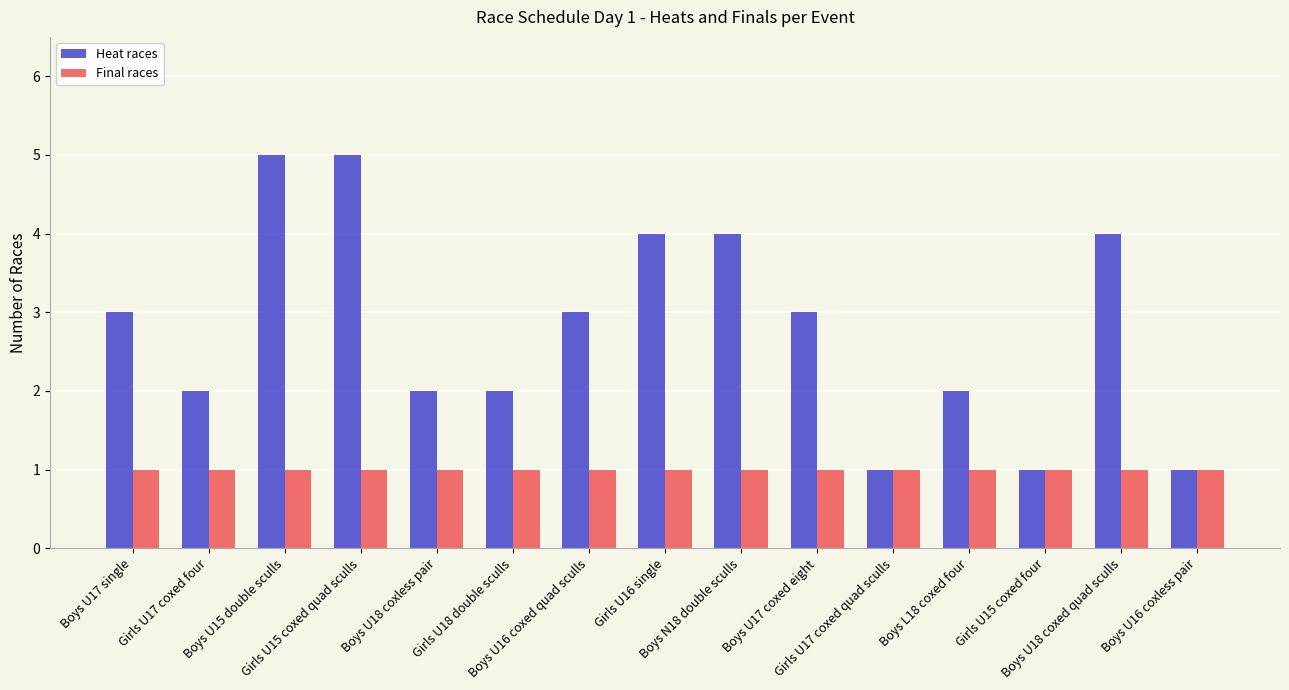

What is the difference between the maximum and minimum values in the Heat races series?

4